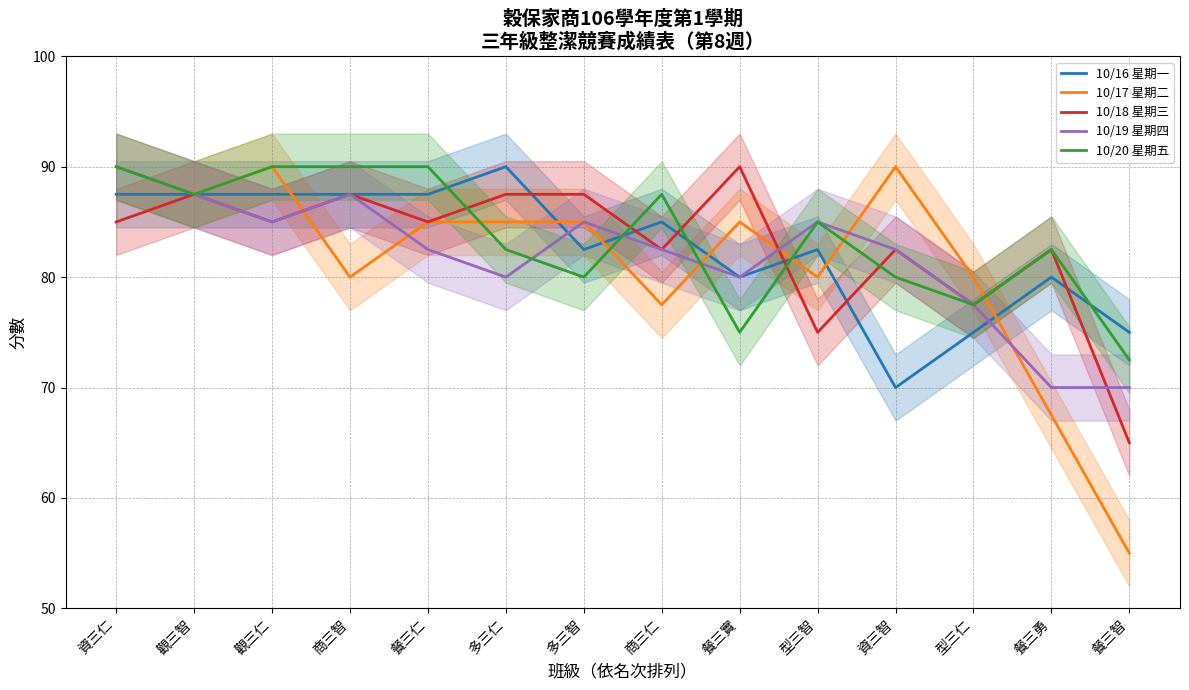

How many values in the 10/16 星期一 series exceed 85?

6